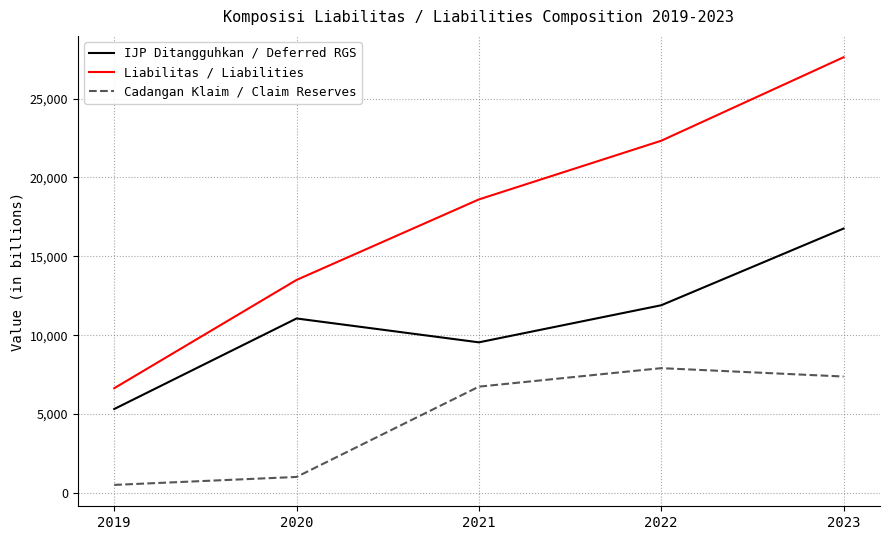

True or false: Cadangan Klaim / Claim Reserves and IJP Ditangguhkan / Deferred RGS intersect in this chart.

False